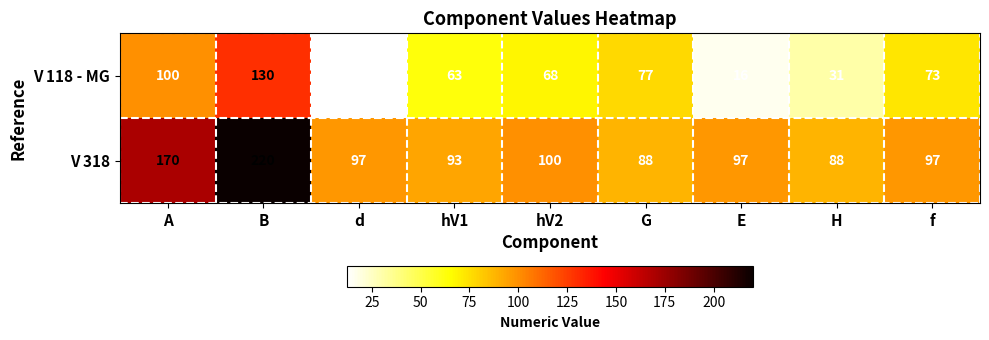

What value does the V 118 - MG series have at B?

130